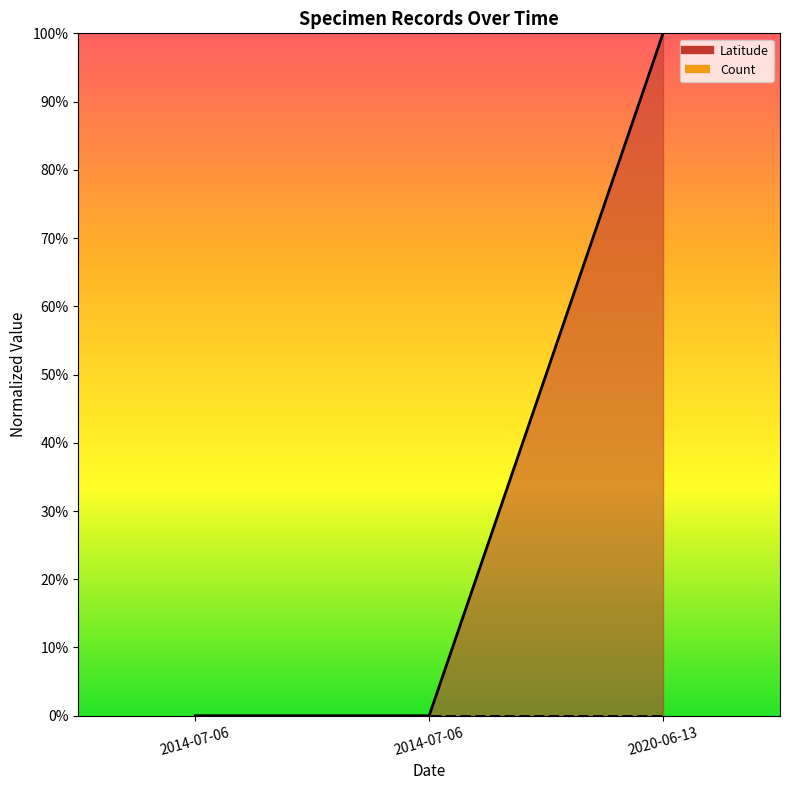

Does the chart have visible grid lines?

No